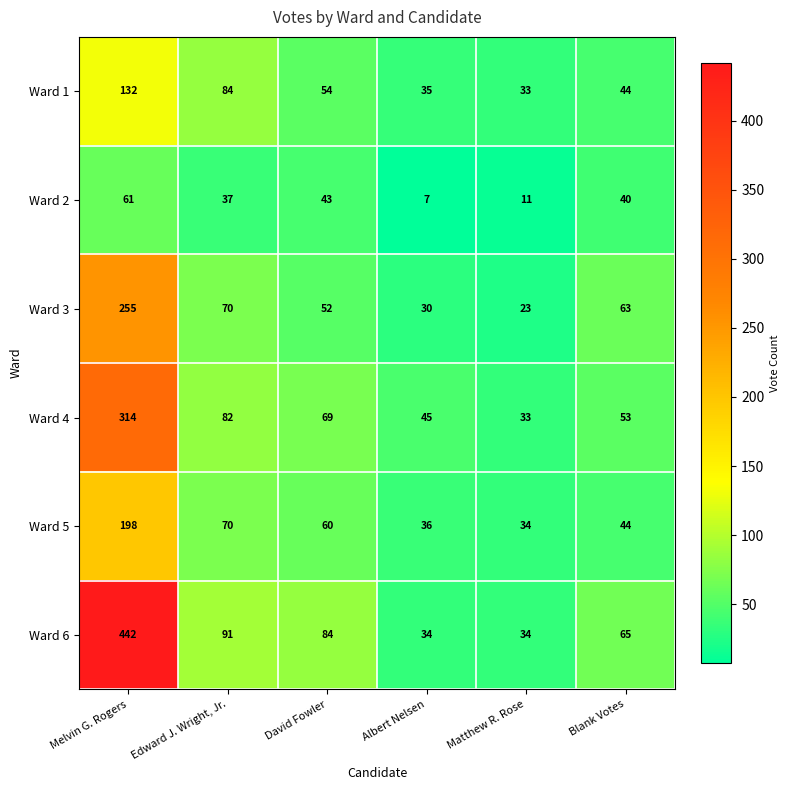

What is the difference between the highest and lowest values at Edward J. Wright, Jr.?

54